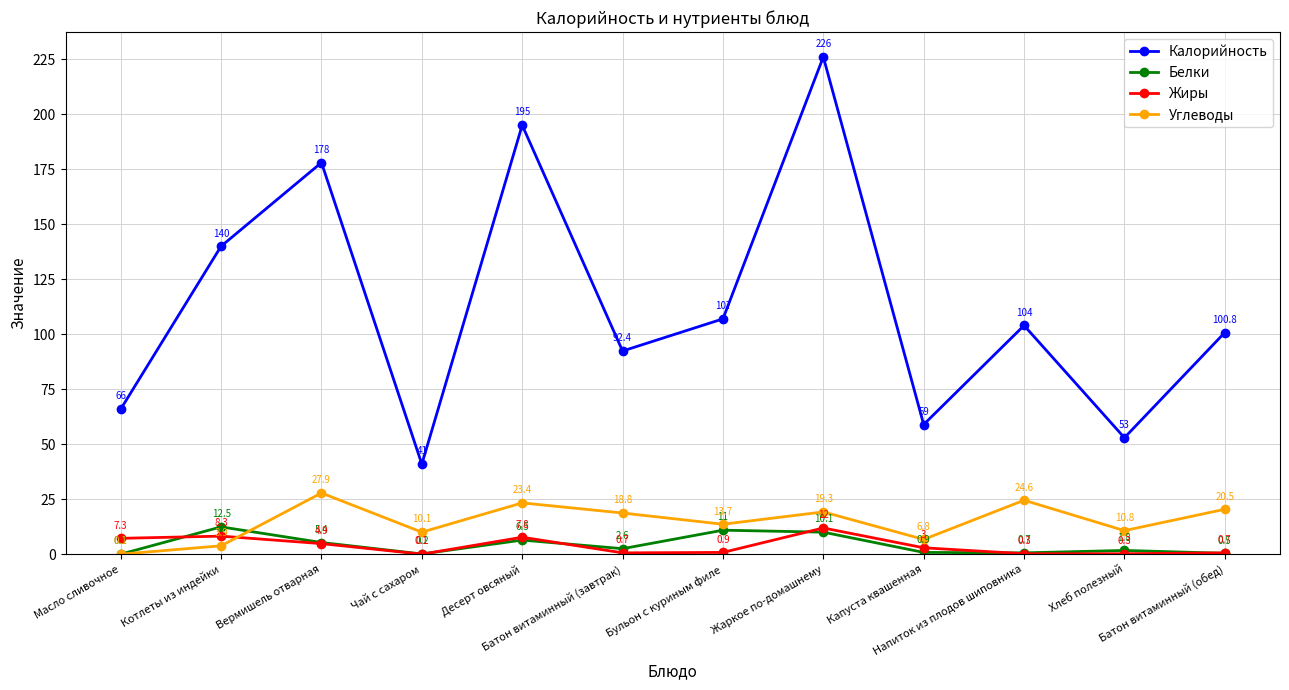

What is the difference between the highest and lowest values at Котлеты из индейки?

136.1